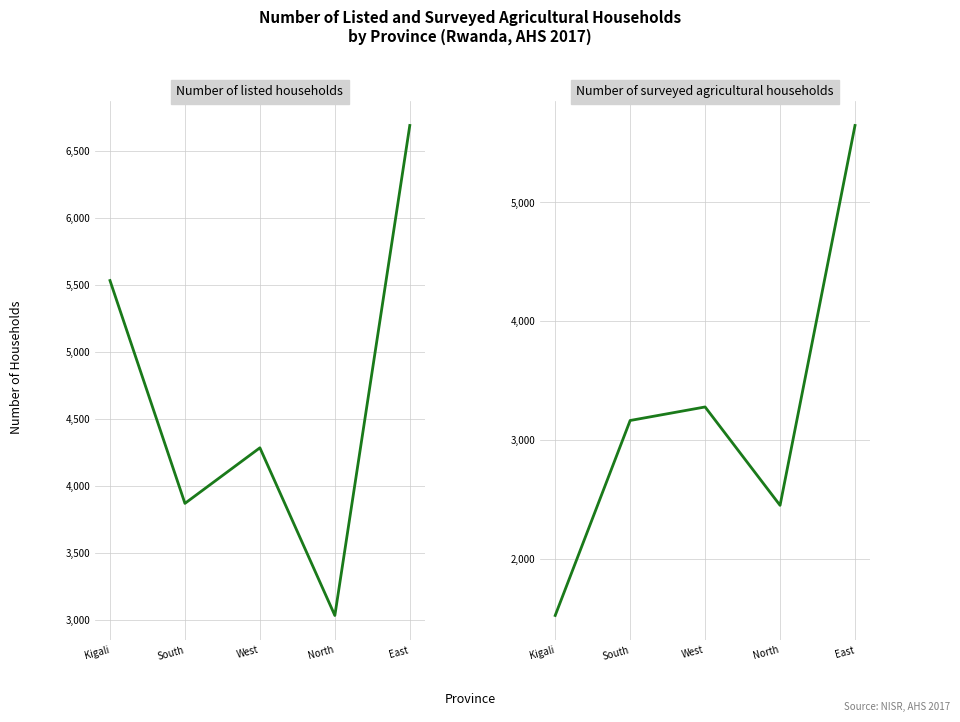

True or false: Number of listed households and Number of surveyed agricultural households intersect in this chart.

False